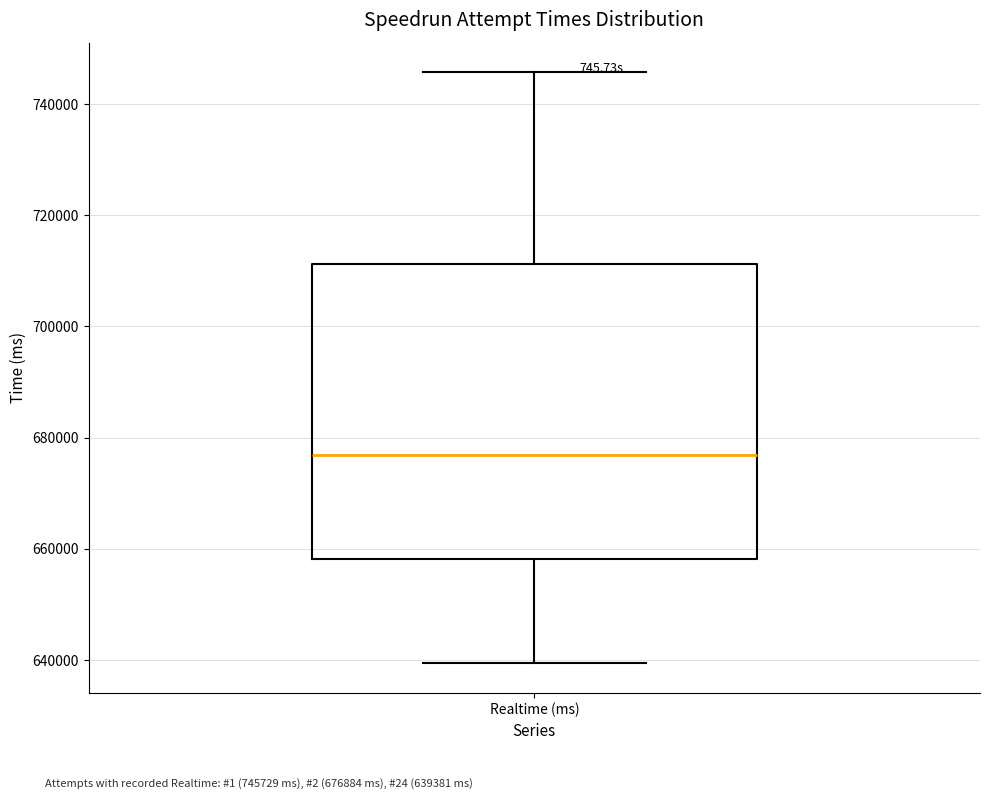

Read this box plot against the y-axis: the position of the median line, the range covered by the box, and the ends of both whiskers. The values are not printed on the chart, so give them approximately, as read against the axis.

median 676000, box 658000 to 712000, whiskers 640000 to 746000